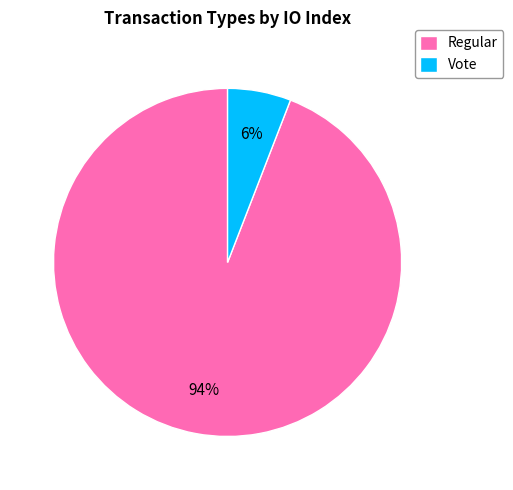

What is the ratio of the value at Vote to the value at Regular?

0.1